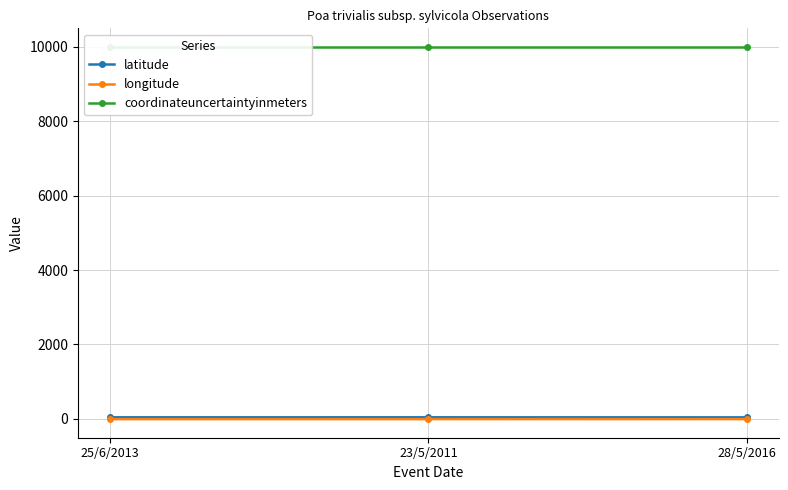

Is it true that coordinateuncertaintyinmeters equals 10000.0 at 25/6/2013?

True